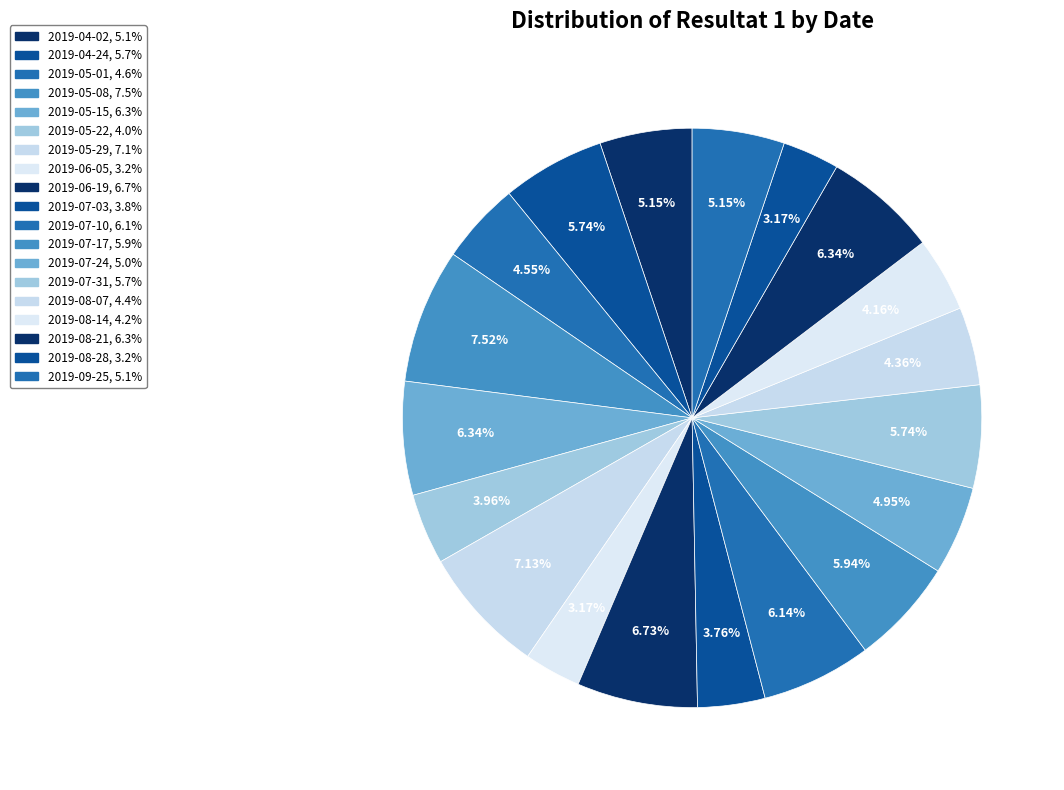

How many segments does this pie chart have?

19